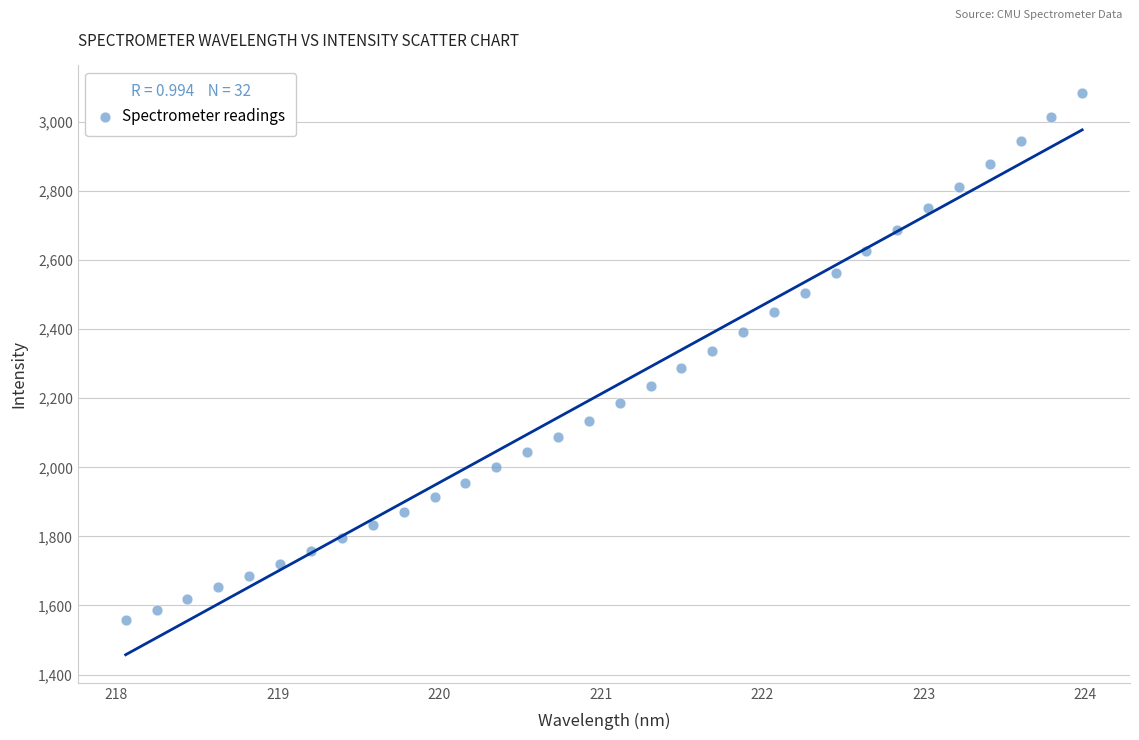

What is the range of X values (max minus min)?

5.9